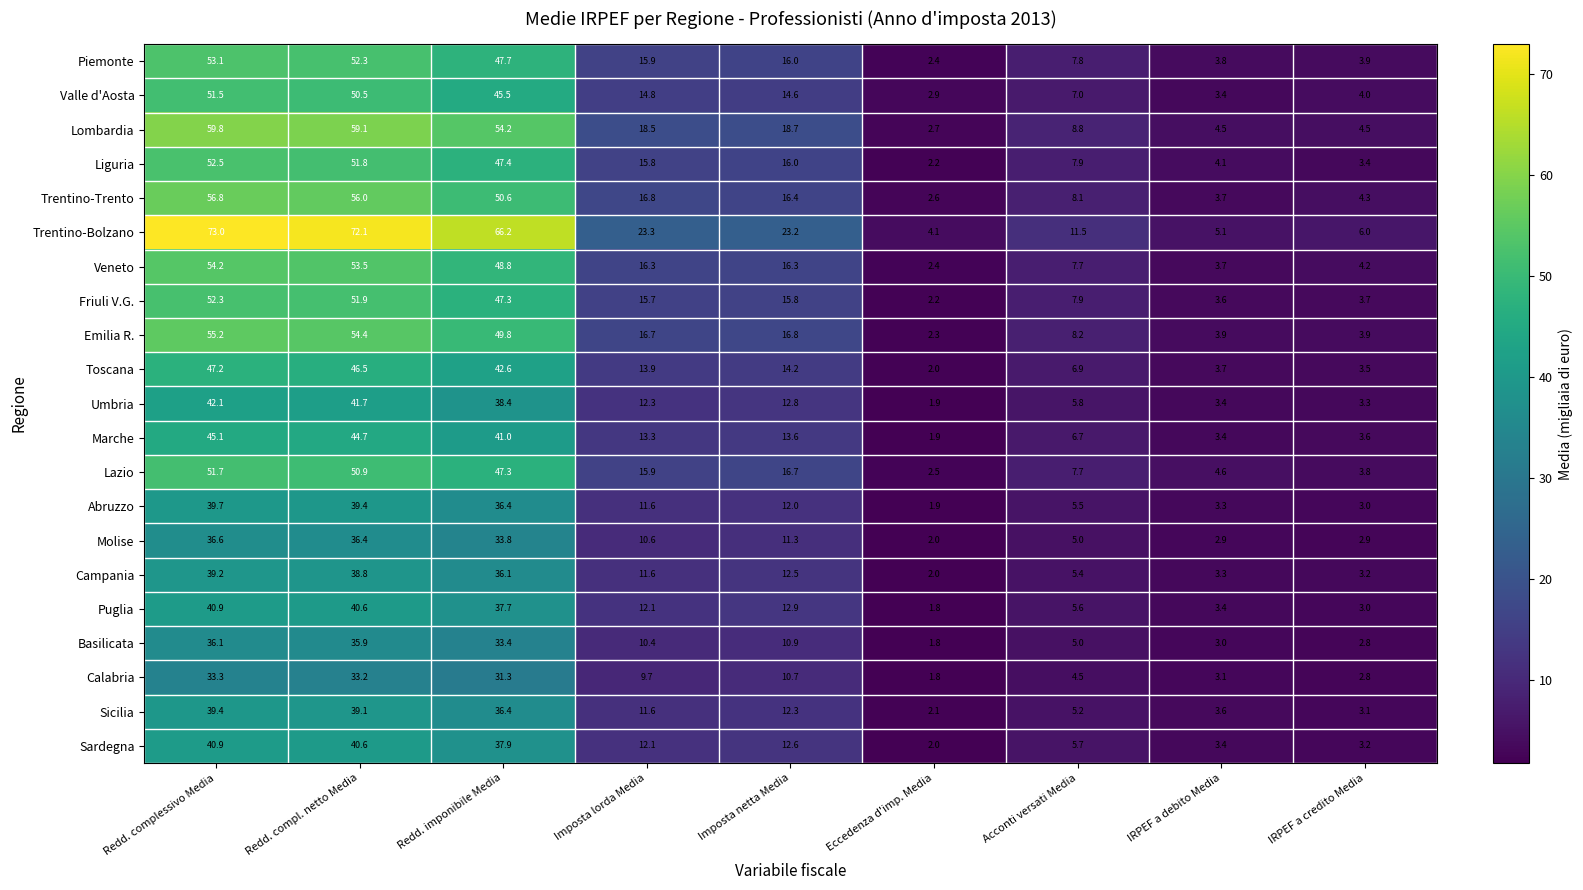

List the labels in order of Sardegna value, smallest first.

Eccedenza d'imp. Media, IRPEF a credito Media, IRPEF a debito Media, Acconti versati Media, Imposta lorda Media, Imposta netta Media, Redd. imponibile Media, Redd. compl. netto Media, Redd. complessivo Media